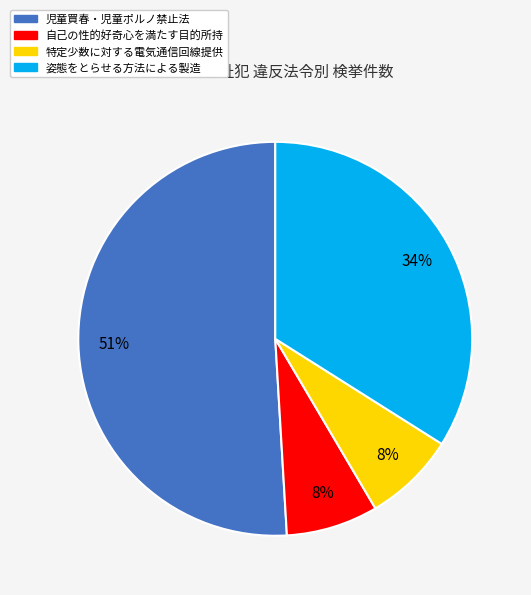

Is it true that 特定少数に対する電気通信回線提供 is 16% of the pie?

False